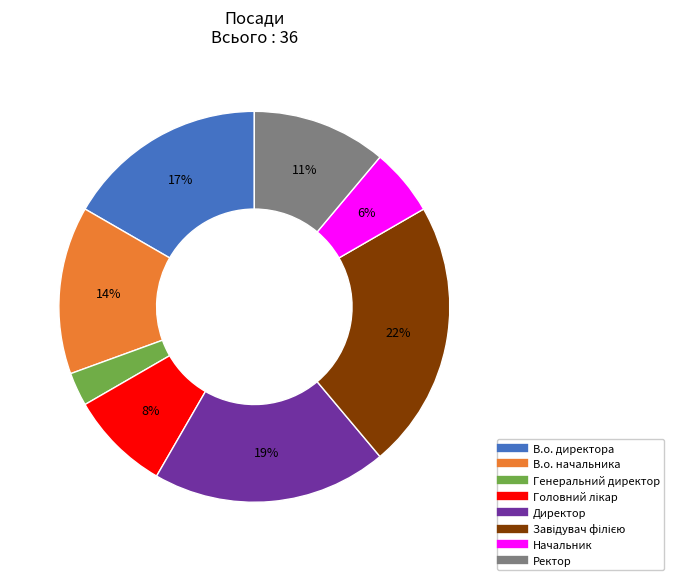

Which category has the smallest portion of the pie?

Генеральний директор